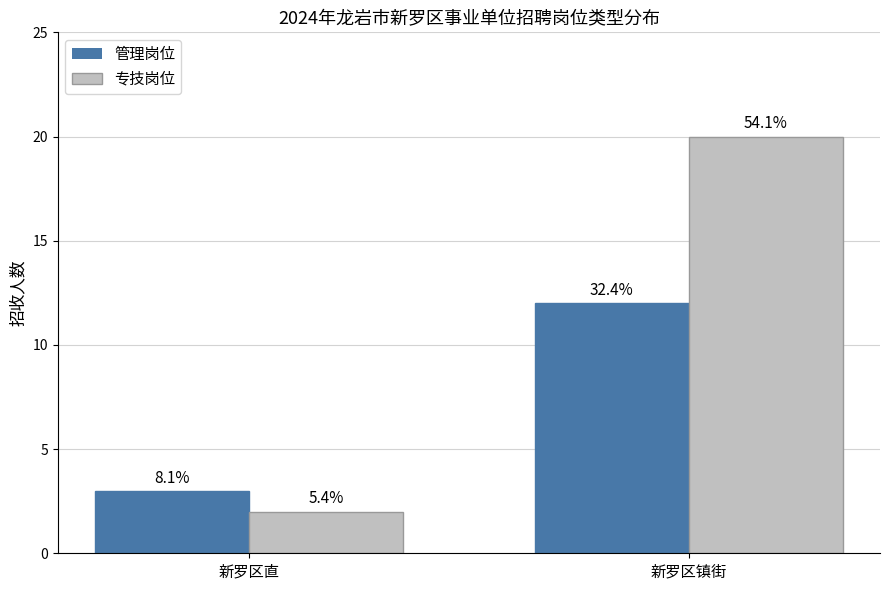

Which series has the largest range (max minus min)?

专技岗位